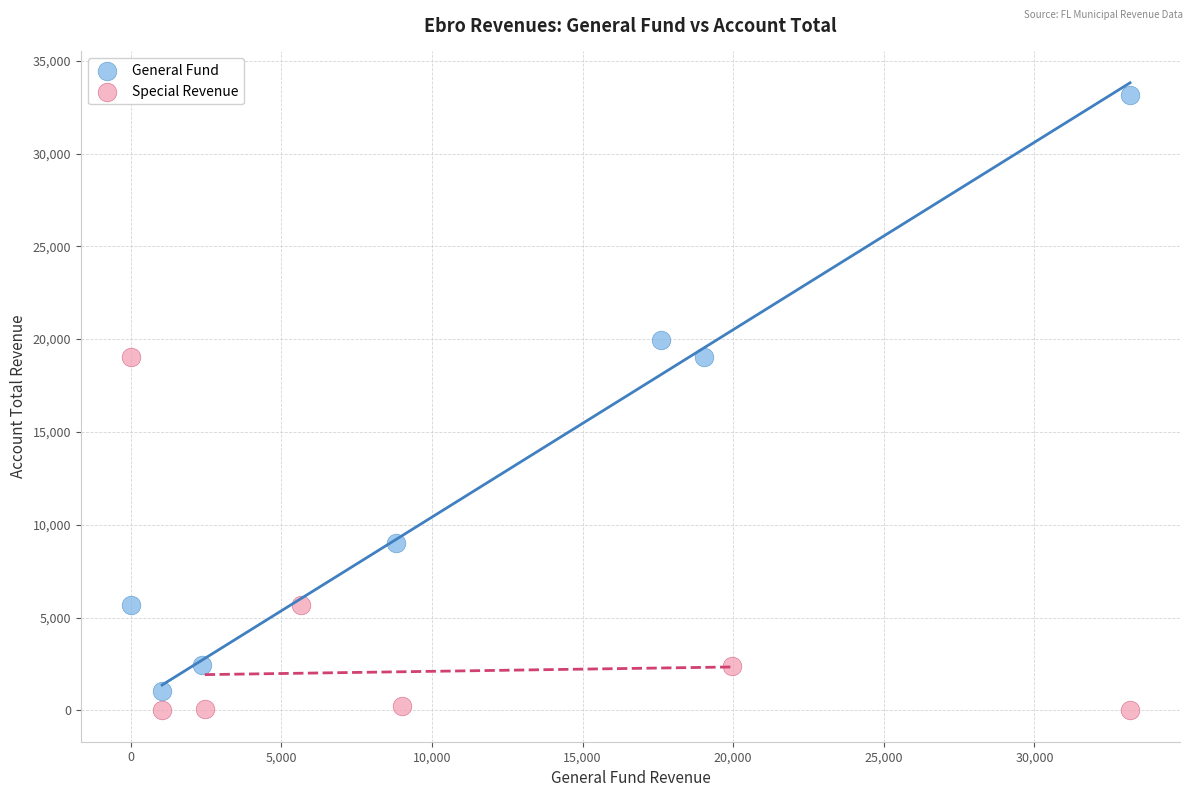

Which series has the largest Y range (max minus min)?

General Fund